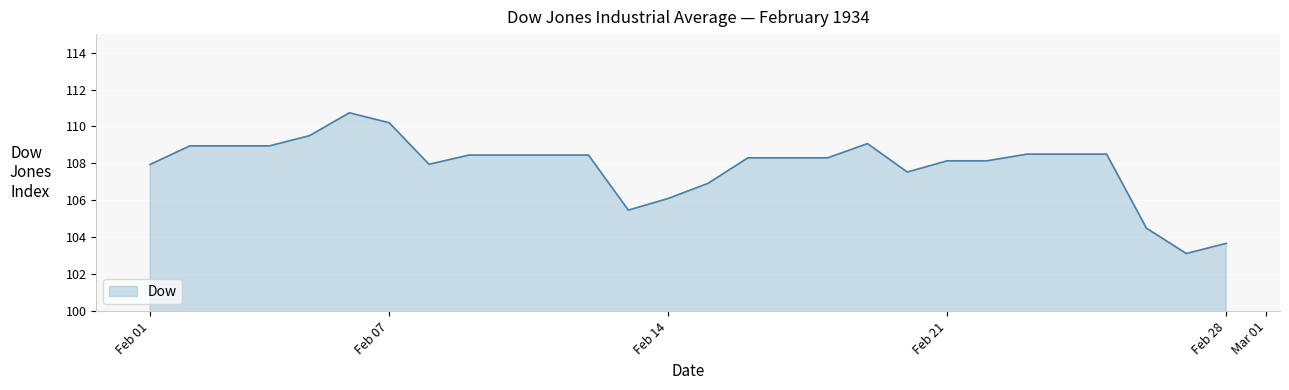

What is the smallest value displayed?

103.1